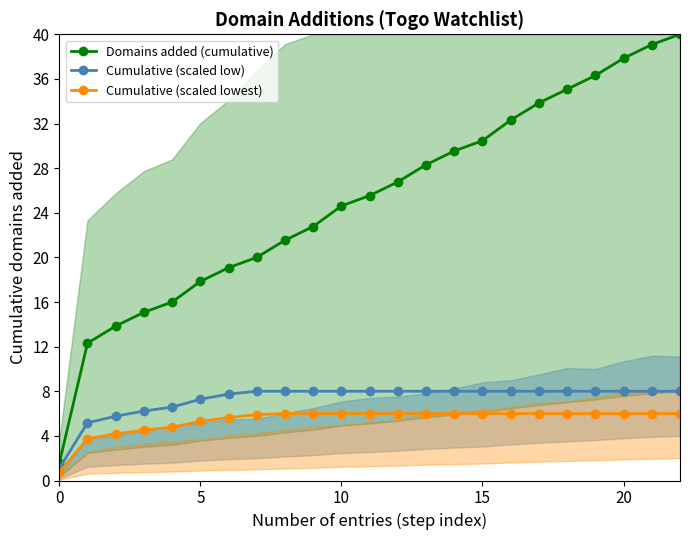

True or false: Domains added (cumulative) and Cumulative (scaled lowest) cross at least once.

False